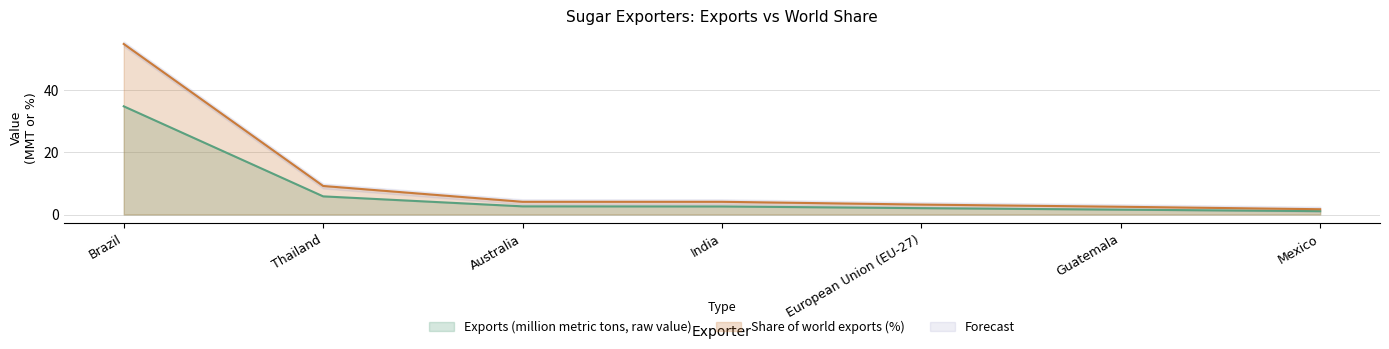

What is the sum of the Exports (million metric tons, raw value) values at Guatemala and India?

4.2